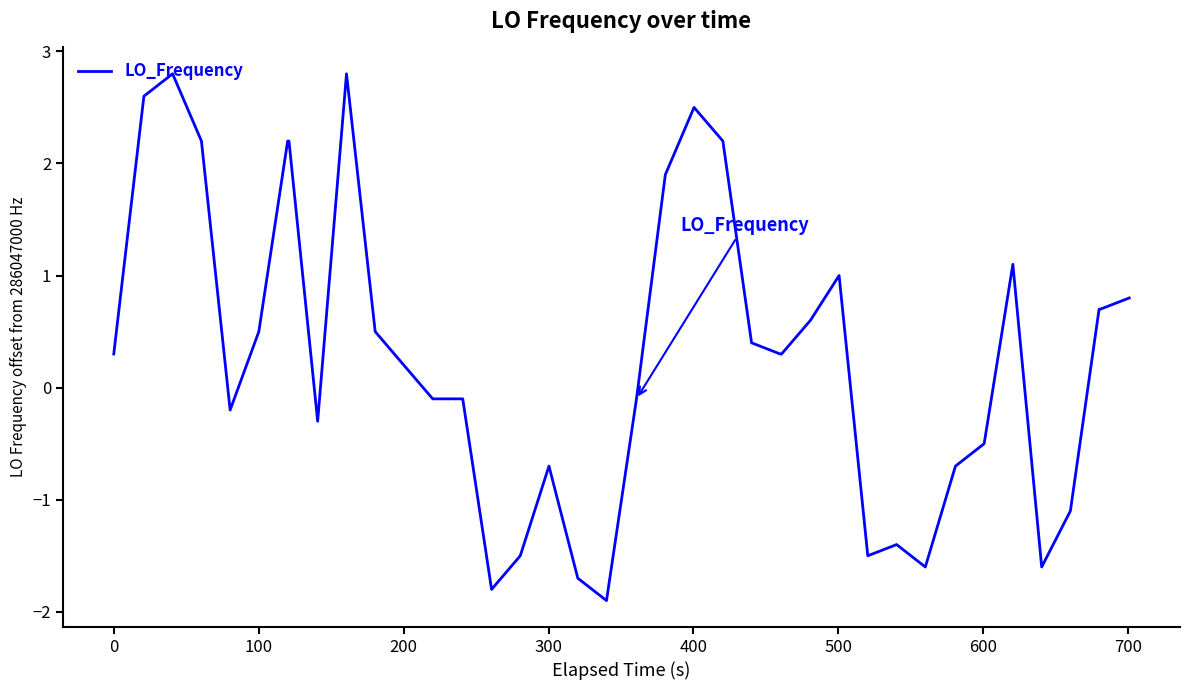

What is the difference between the maximum and minimum values?

4.7